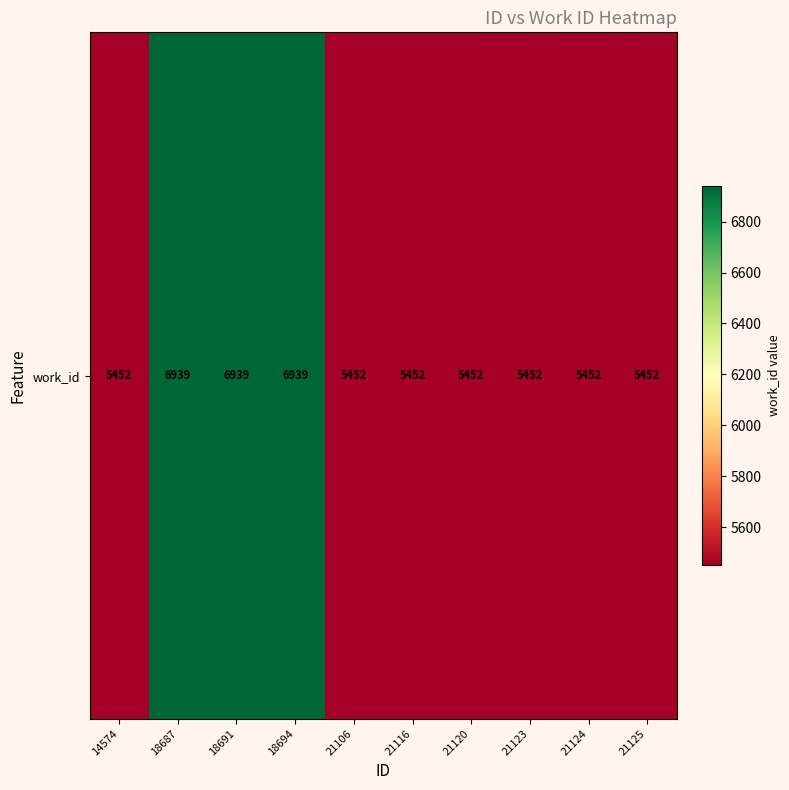

Rank the categories by value from lowest to highest.

14574, 21106, 21116, 21120, 21123, 21124, 21125, 18687, 18691, 18694